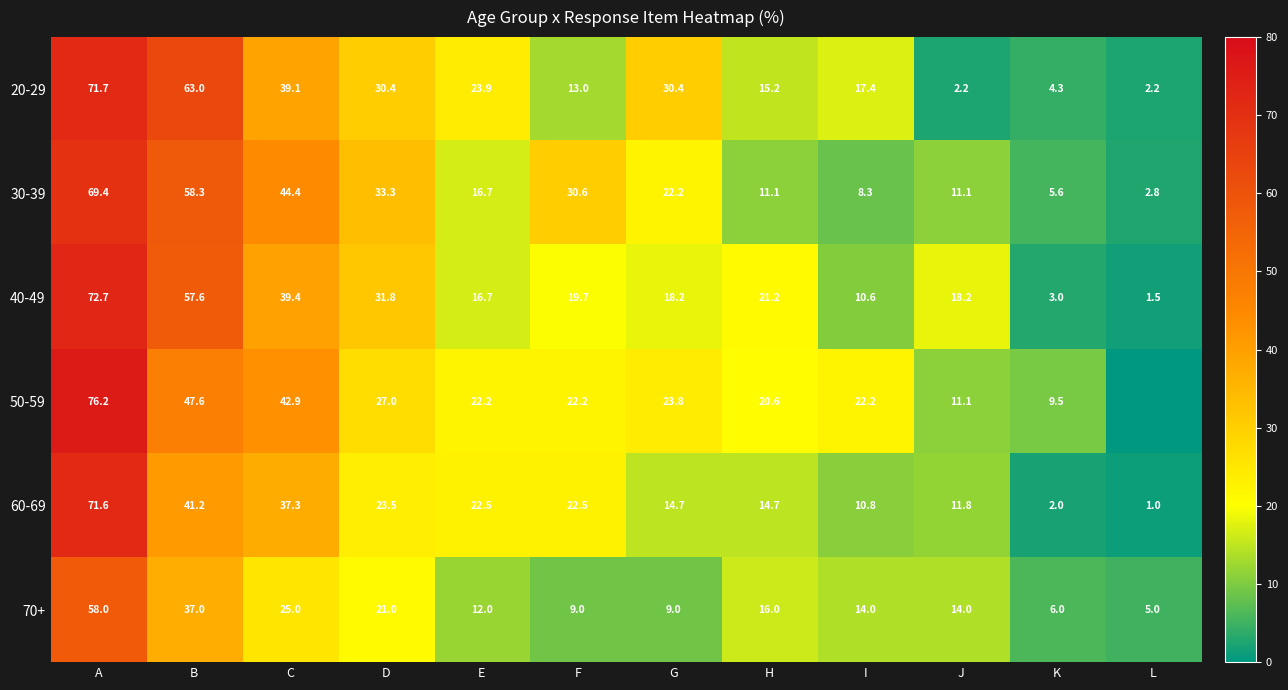

Between K and I, which is larger?

I